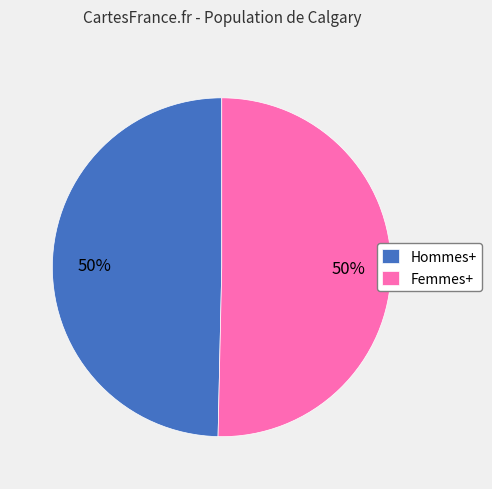

Is the sum of Hommes+ and Femmes+ greater than half?

Yes